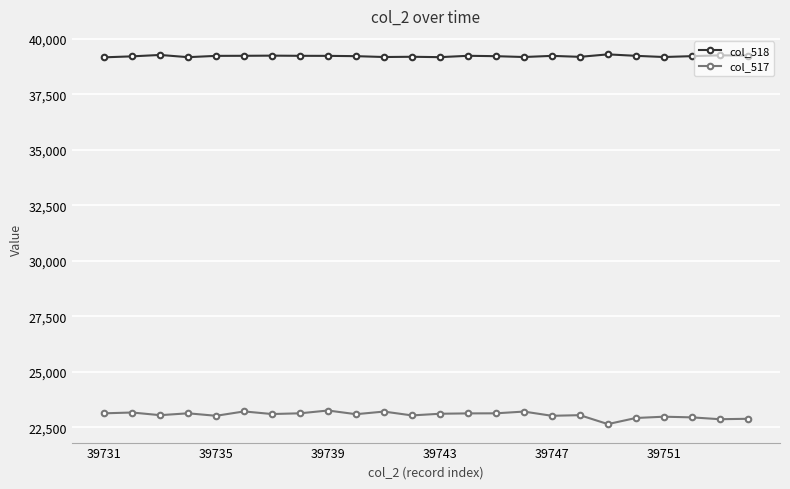

What is the minimum value for col_517?

22652